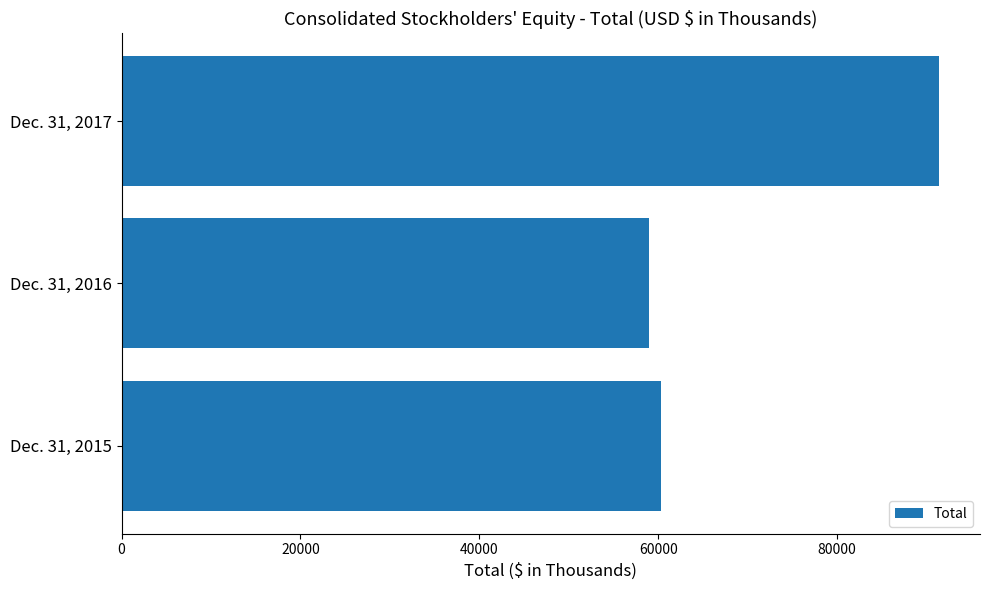

At which category does the chart reach its minimum across all series?

Dec. 31, 2016